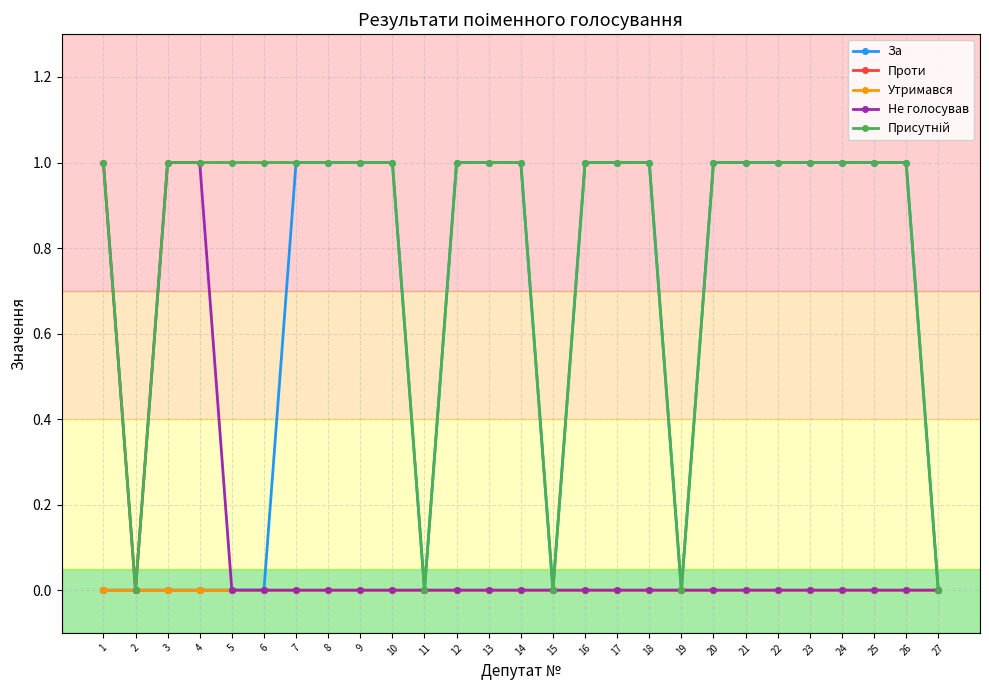

Which category has the highest value in the Утримався series?

1